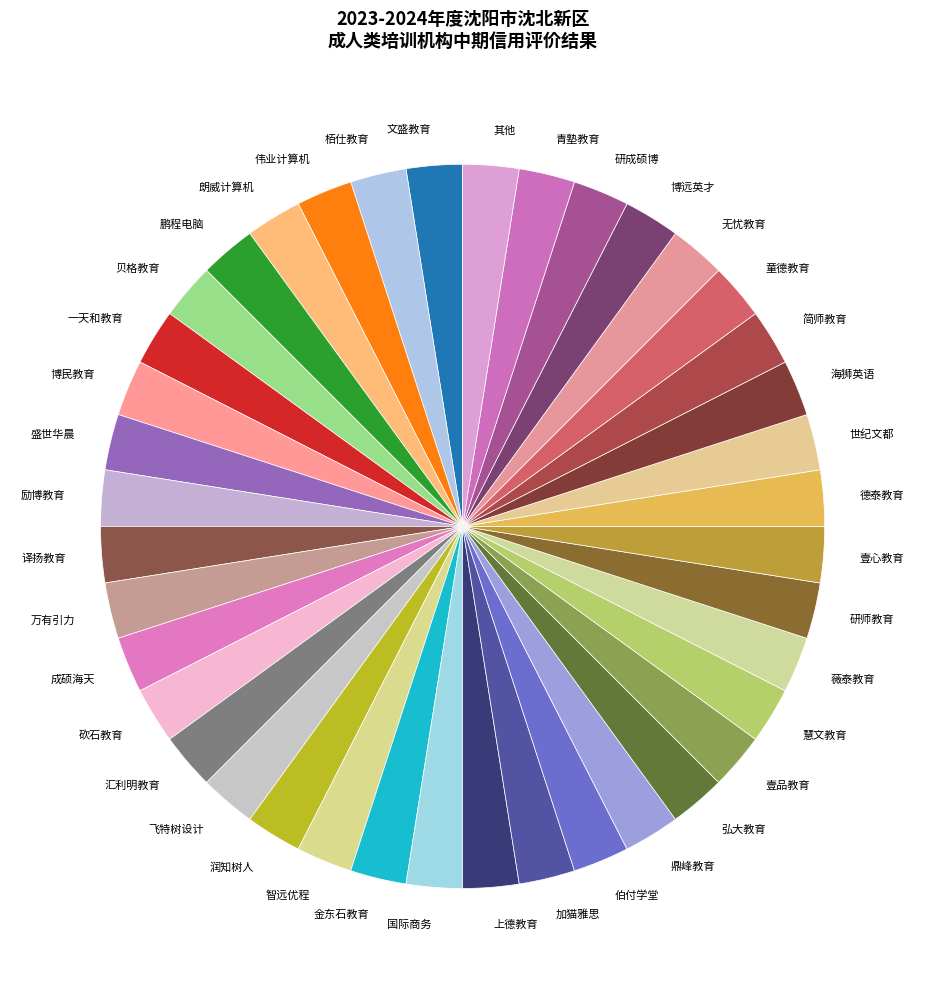

How many segments does this pie chart have?

40